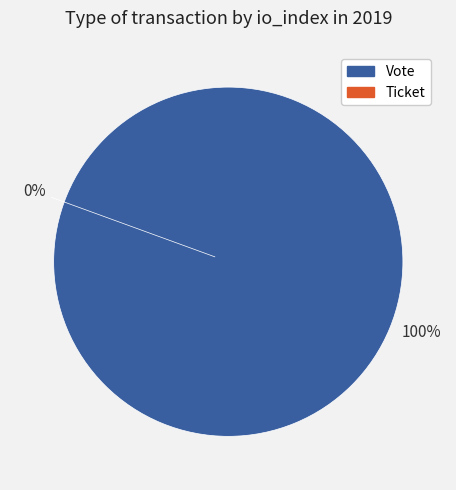

To the nearest percent, what is the combined percentage of Vote and Ticket?

100%